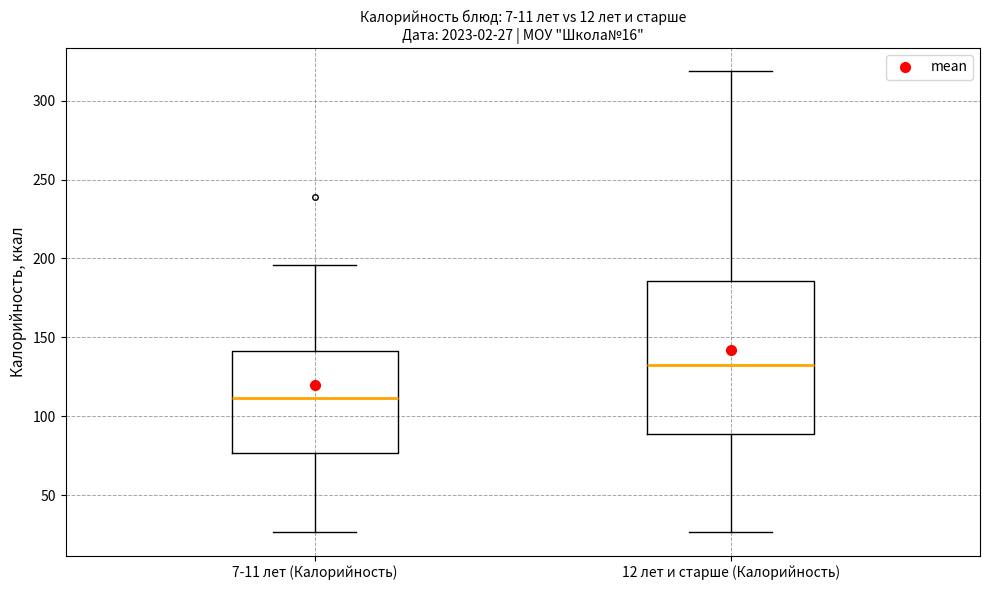

Which box is the tallest, from its lower edge to its upper edge?

12 лет и старше (Калорийность)